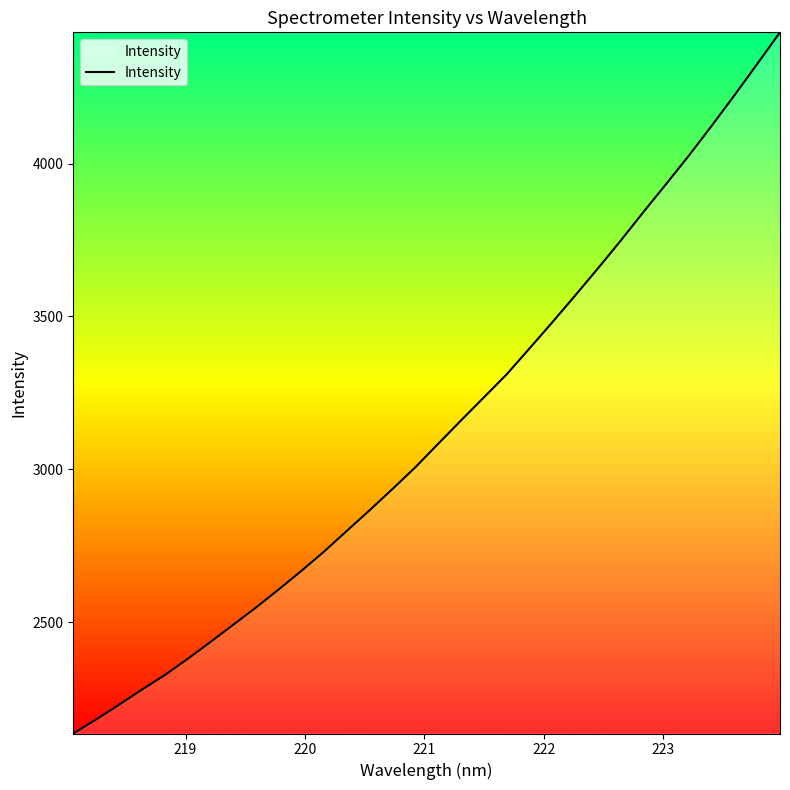

What is the difference between the maximum and minimum values?

2292.5